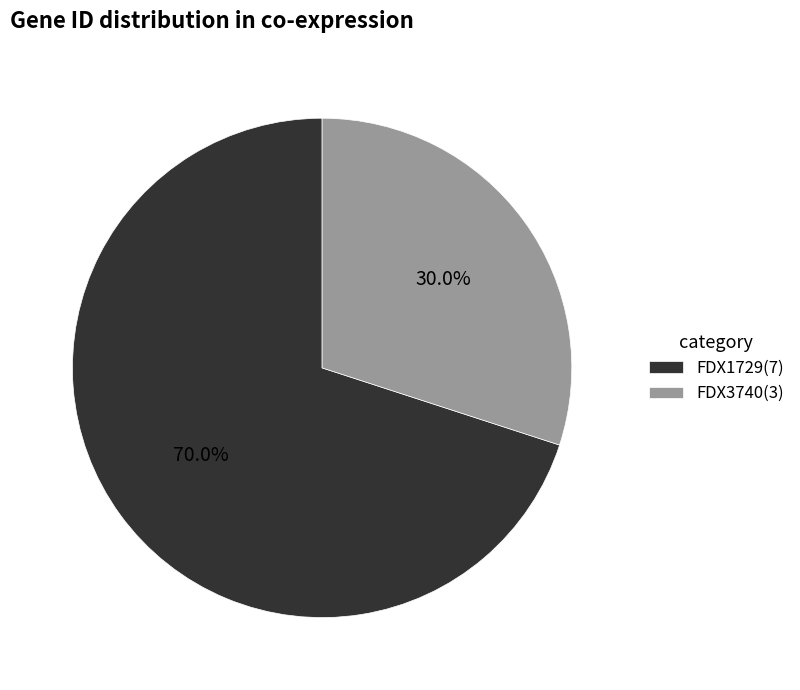

Is it true that FDX3740 is 30% of the pie?

True